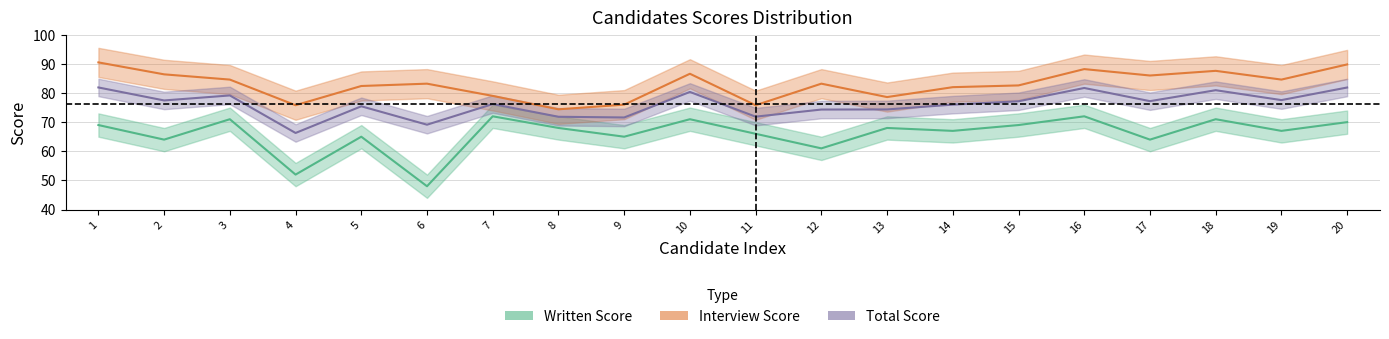

What is the value of the interview point at the 17th from the left?

86.0